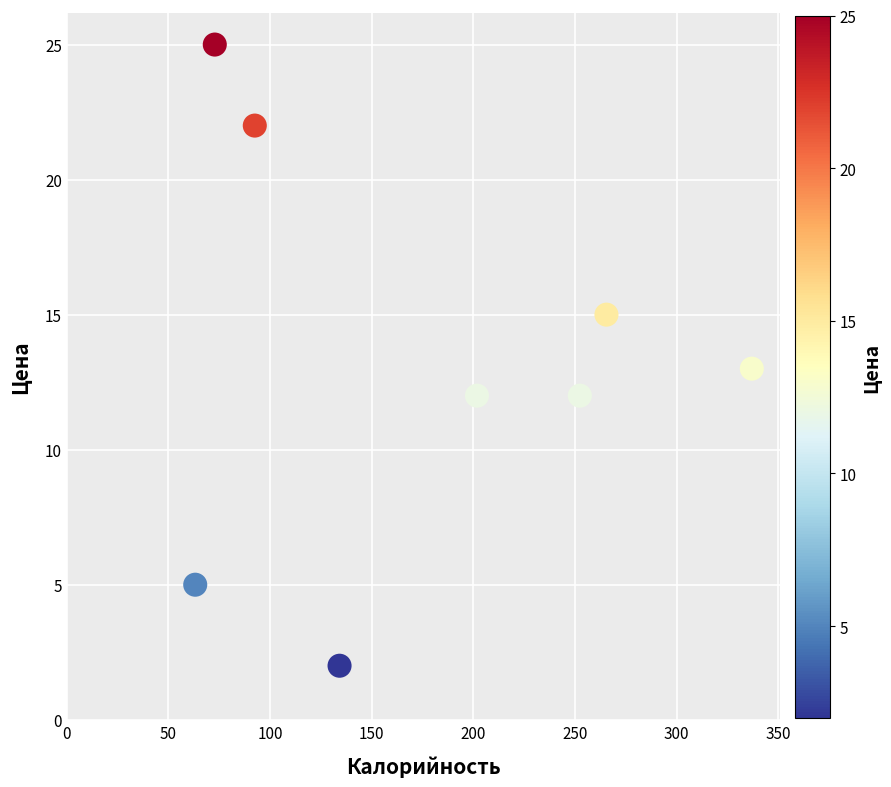

What is the range of Y values (max minus min)?

23